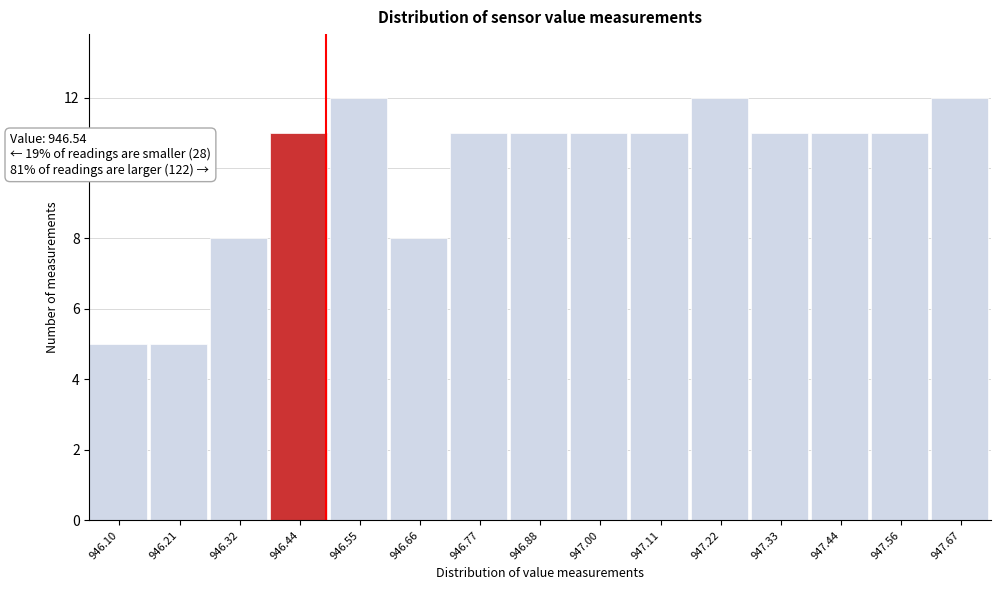

Reading left to right, extract all data points from this chart.

946.10=5	946.21=5	946.32=8	946.44=11	946.55=12	946.66=8	946.77=11	946.88=11	947.00=11	947.11=11	947.22=12	947.33=11	947.44=11	947.56=11	947.67=12